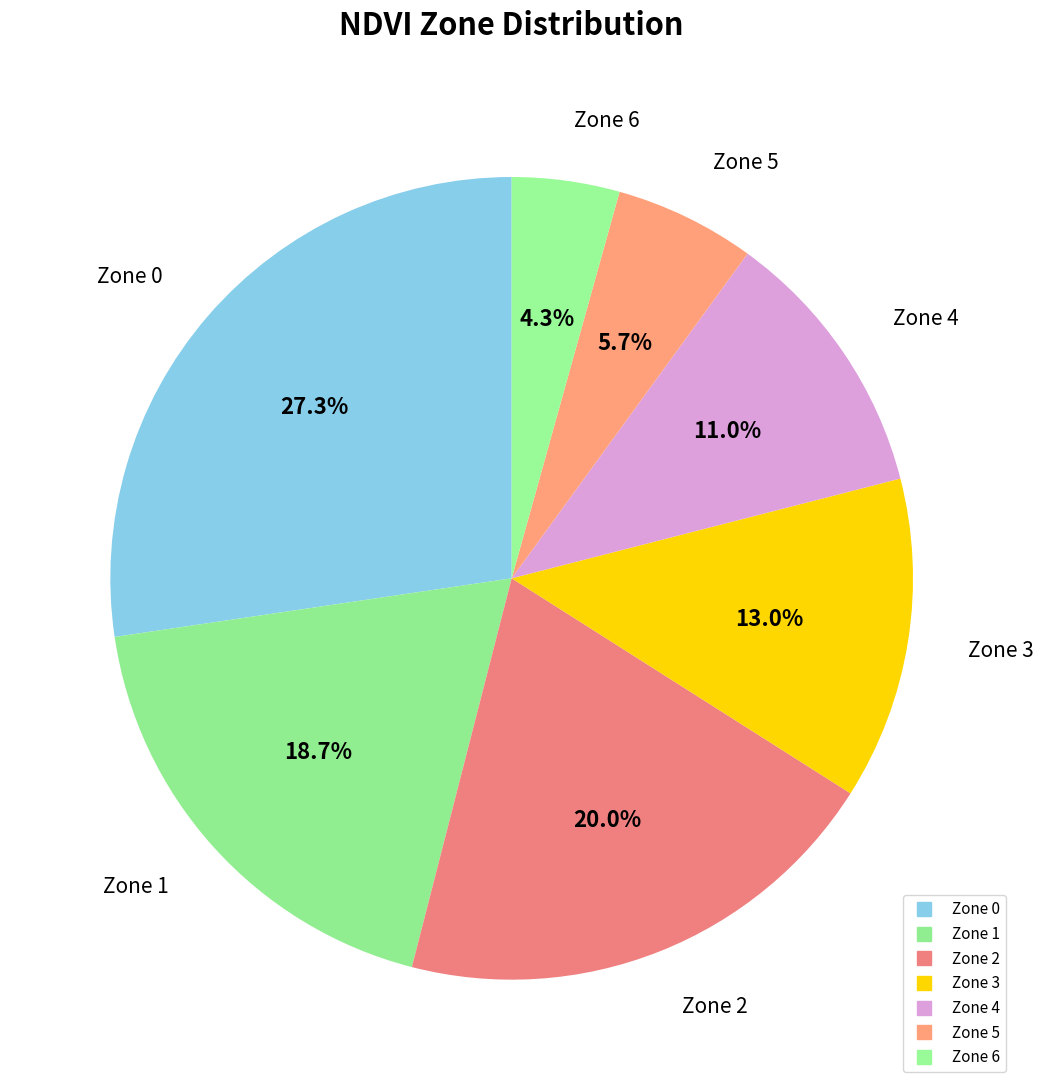

Which slice is the smallest?

Zone 6